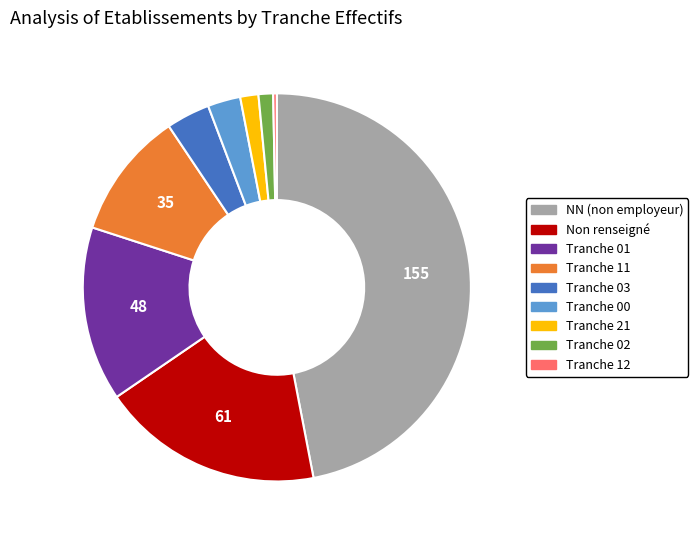

How many slices are in this pie chart?

9